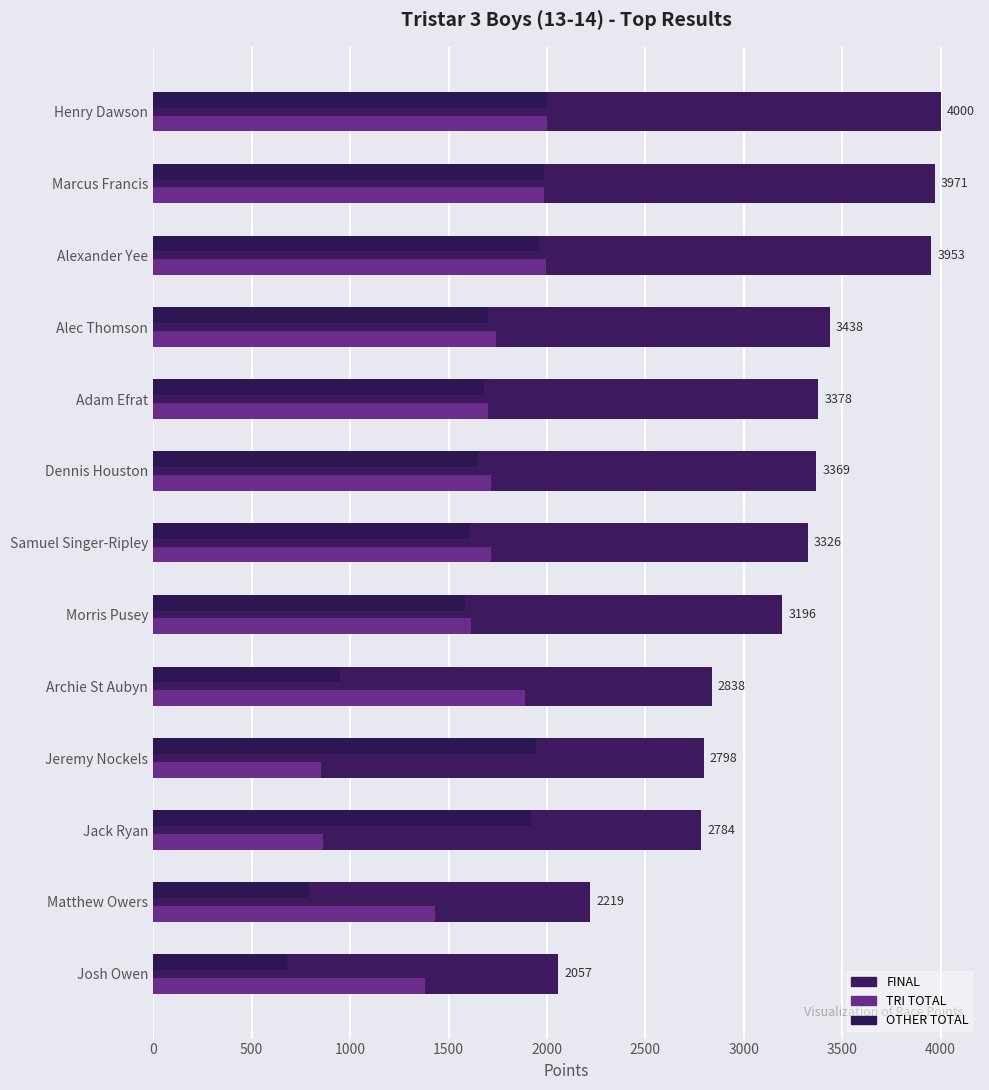

Rank the series by their maximum value, from lowest to highest.

TRI TOTAL, OTHER TOTAL, FINAL